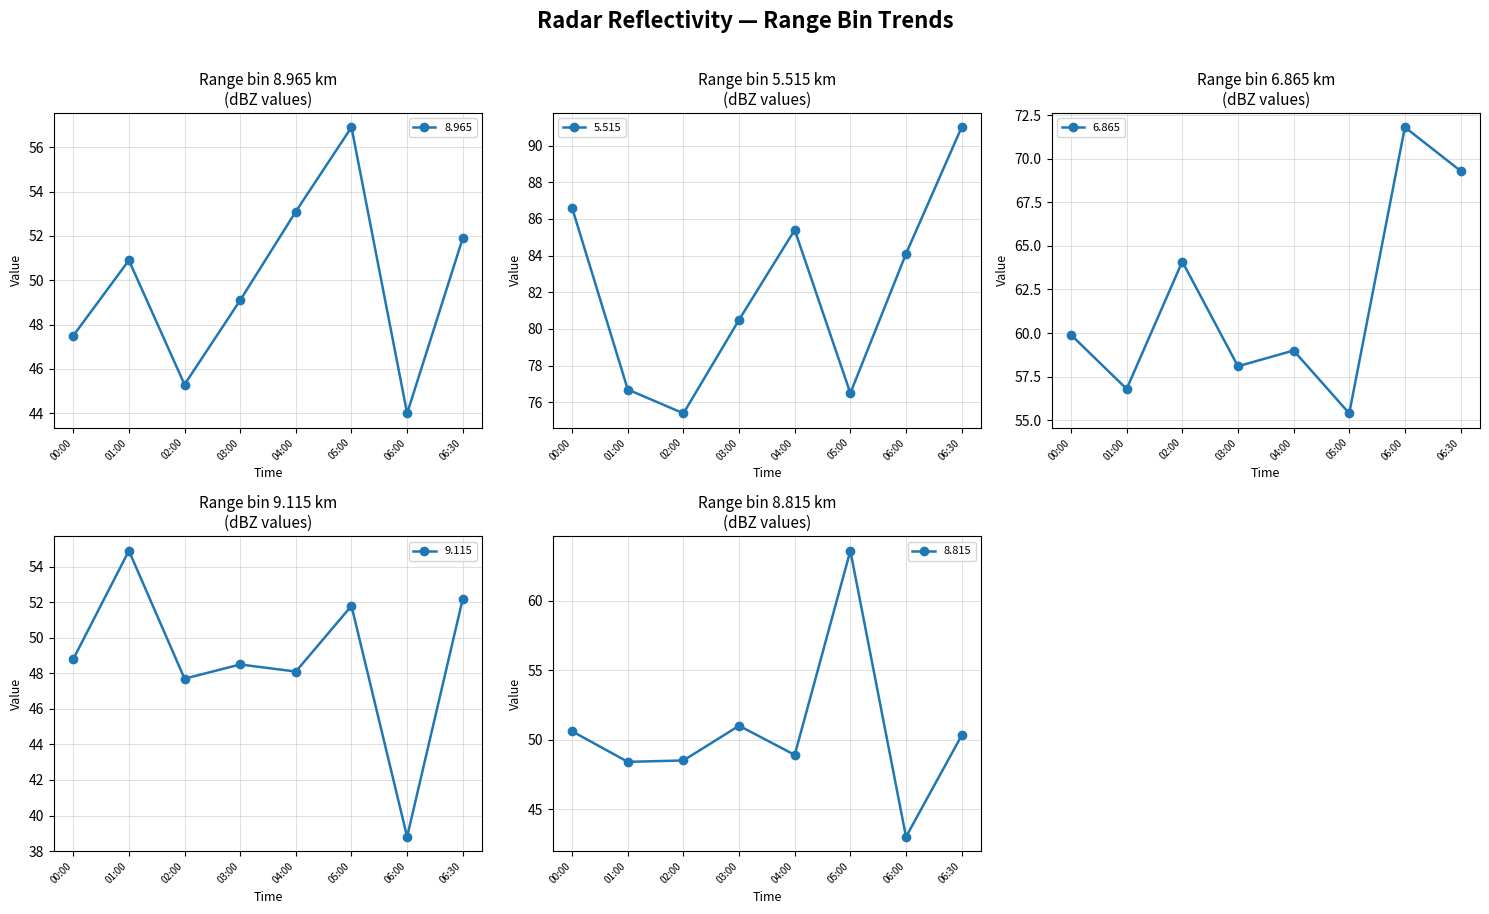

Where does the 8.965 series first go above 50?

01:00